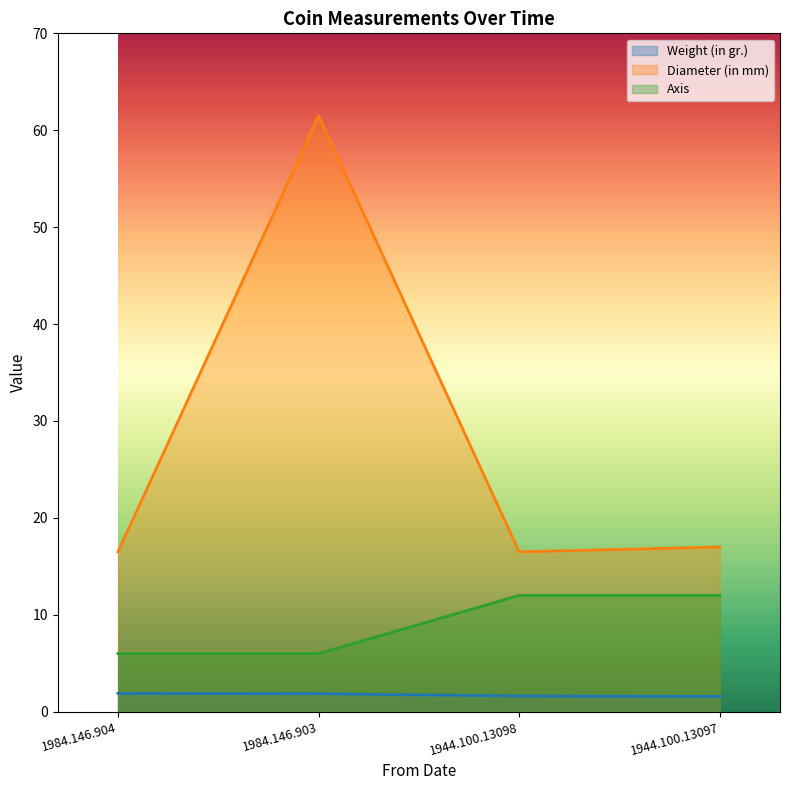

How many data points in Axis are less than 12?

2